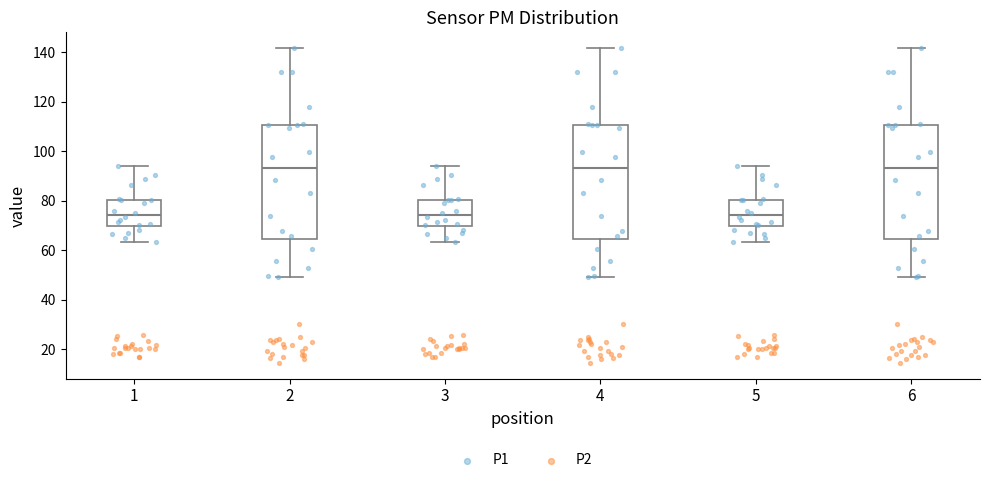

Reading left to right, transcribe this box plot: for each box, give where its median line is, the range the box spans, and where its two whiskers end, as read against the y-axis. The values are not printed on the chart, so give them approximately, as read against the axis.

1: median 74, box 70 to 80, whiskers 64 to 94
2: median 94, box 64 to 110, whiskers 50 to 142
3: median 74, box 70 to 80, whiskers 64 to 94
4: median 94, box 64 to 110, whiskers 50 to 142
5: median 74, box 70 to 80, whiskers 64 to 94
6: median 94, box 64 to 110, whiskers 50 to 142